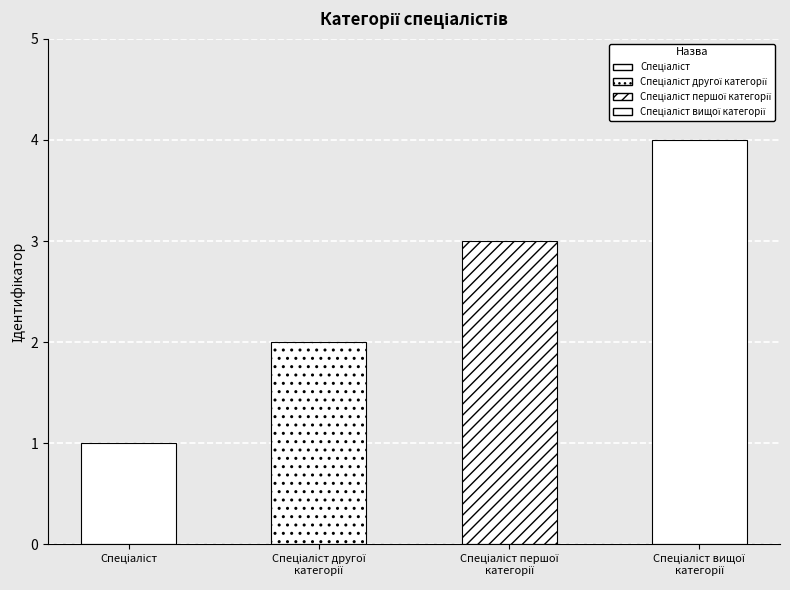

What position from the left is Спеціаліст вищої категорії?

4